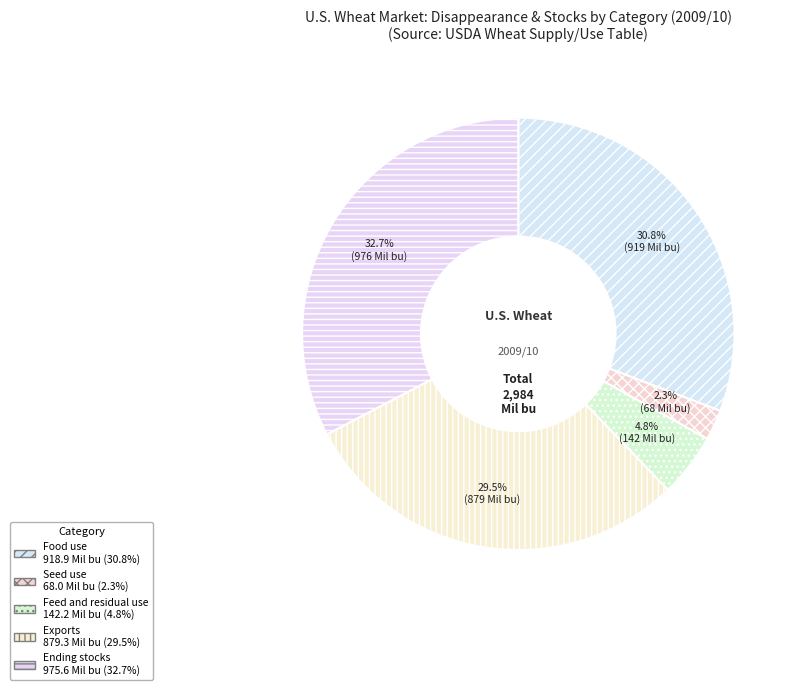

Does Feed and residual use represent more than half of the total?

No